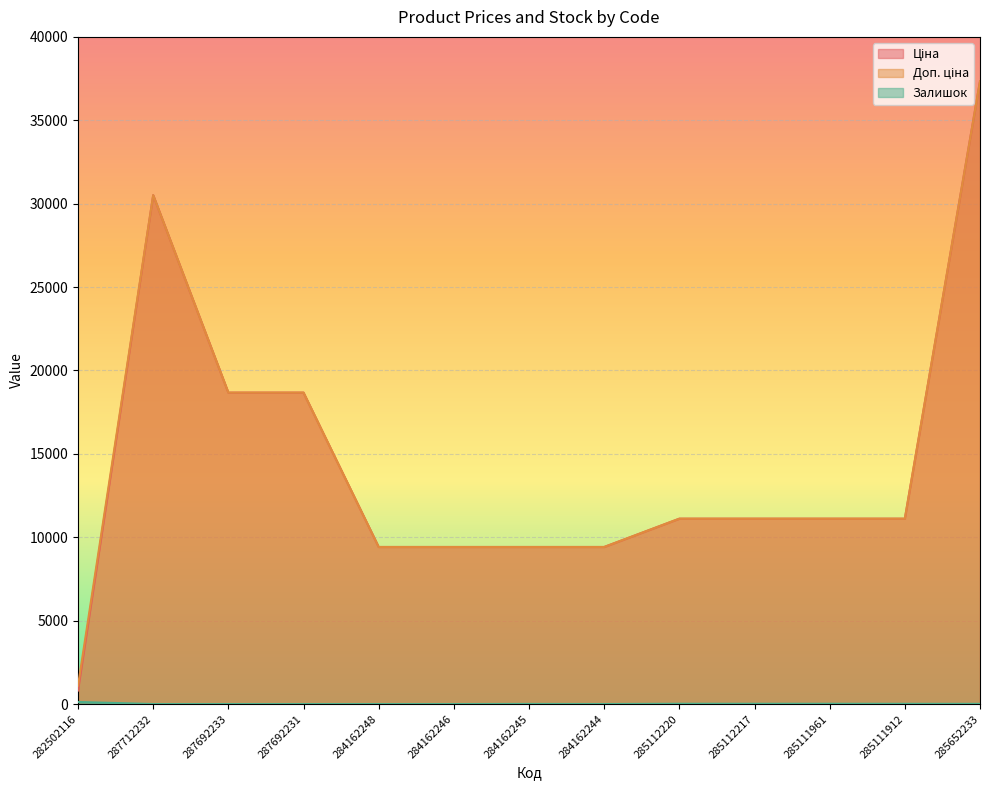

How many interior local peaks does the Ціна series have?

1